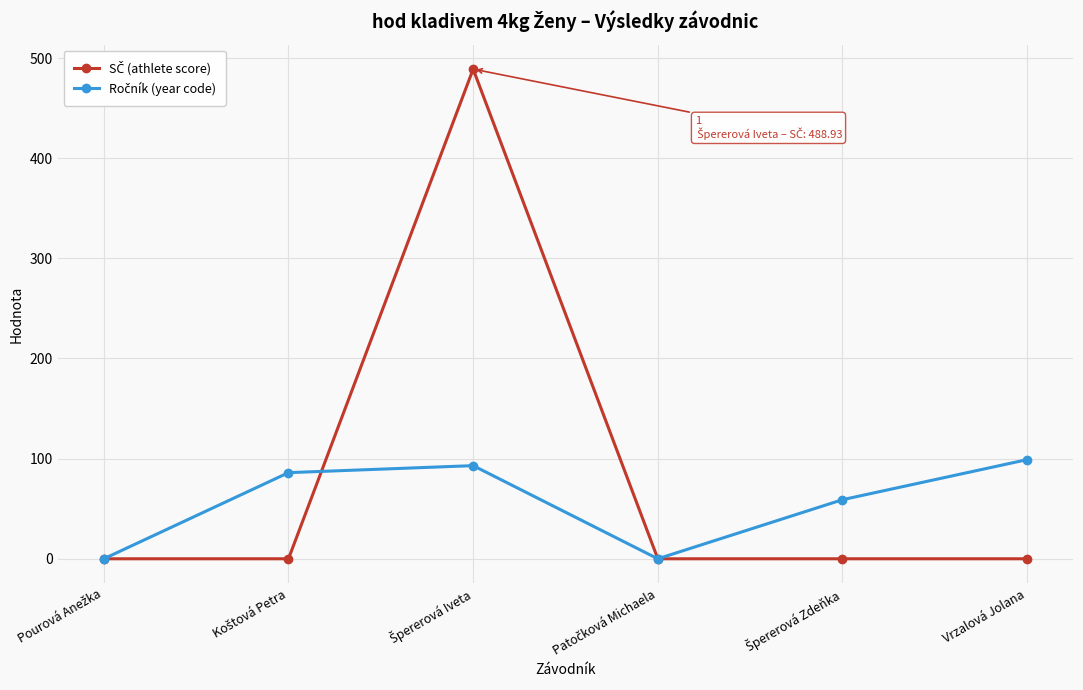

Does the chart have visible grid lines?

Yes